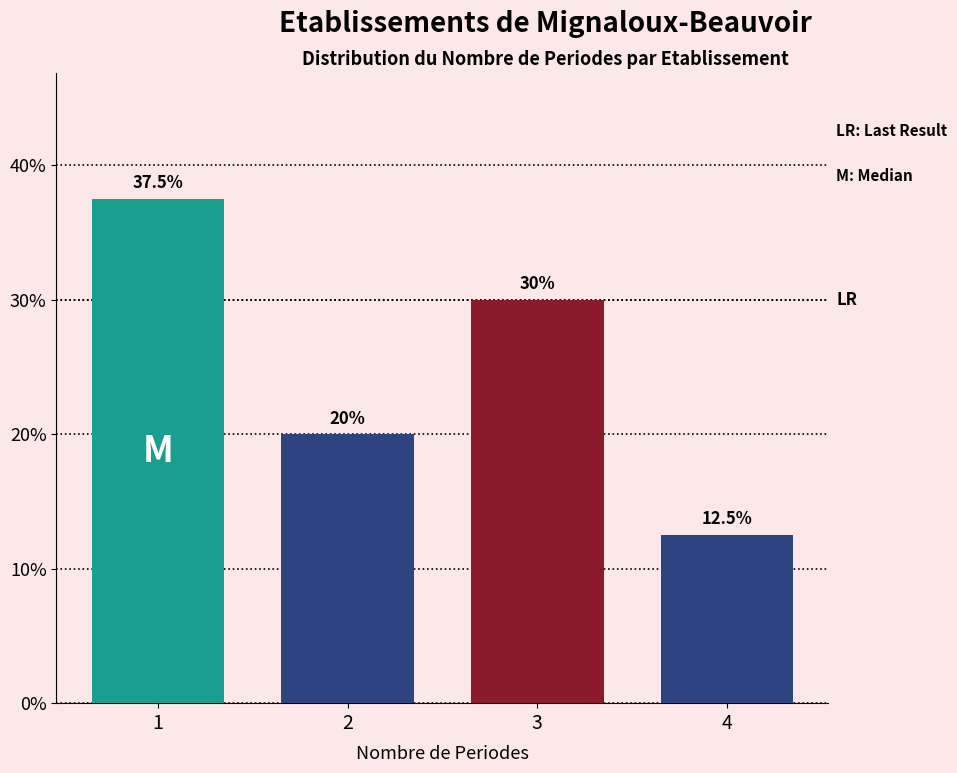

Reading right to left, what are all the values shown in this chart?

12.5	30.0	20.0	37.5